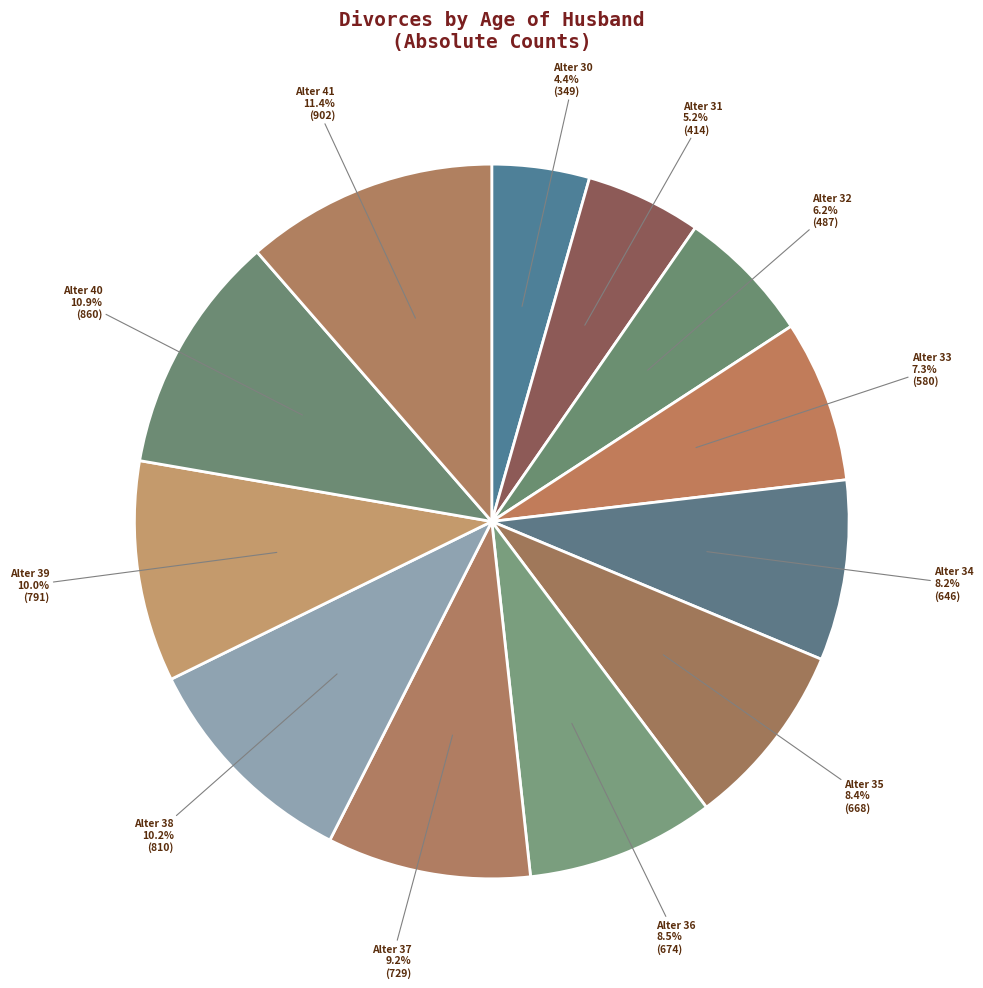

Count the number of slices in the pie.

12